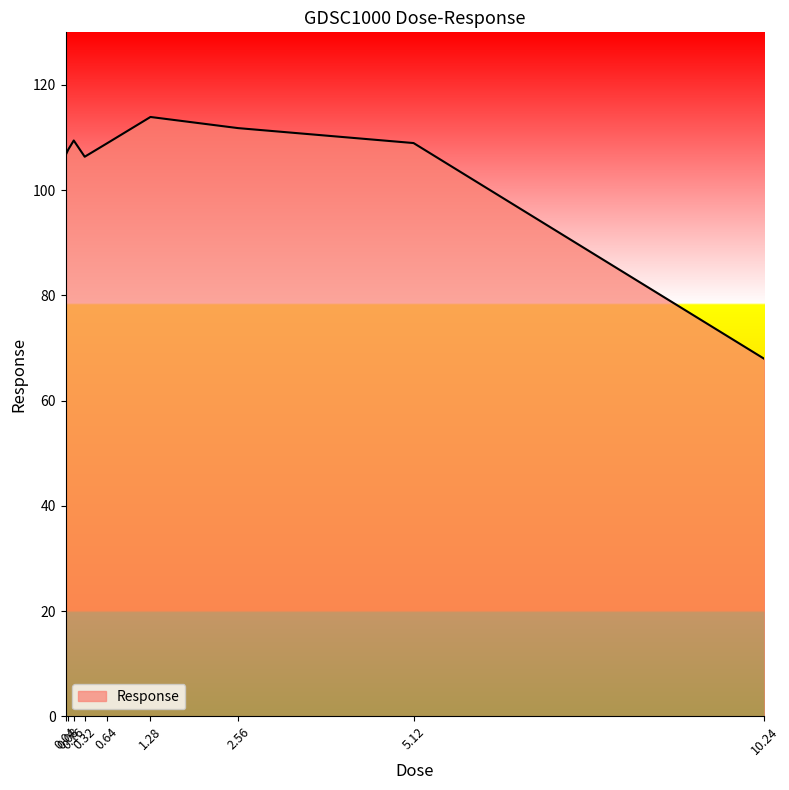

Read the value at 5.12.

109.0